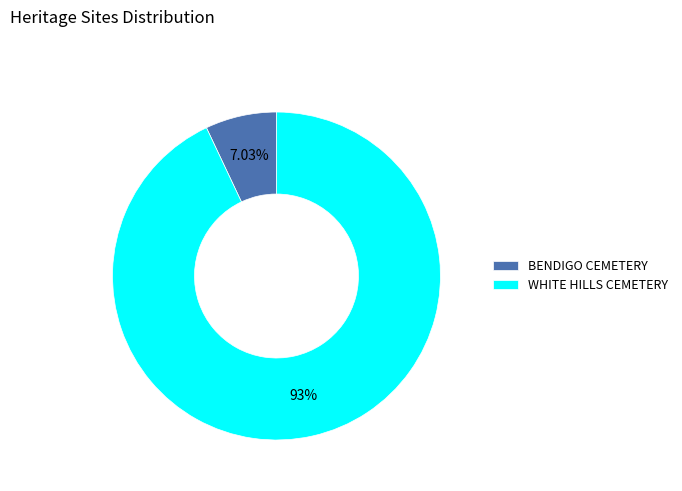

What portion of the pie excludes WHITE HILLS CEMETERY?

7.0%